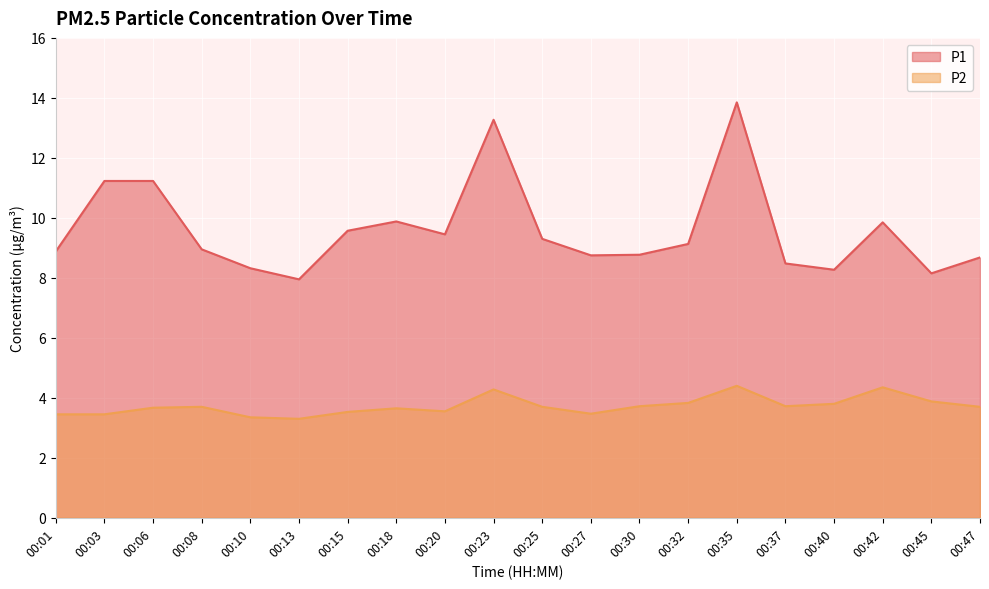

True or false: P1 and P2 cross at least once.

False